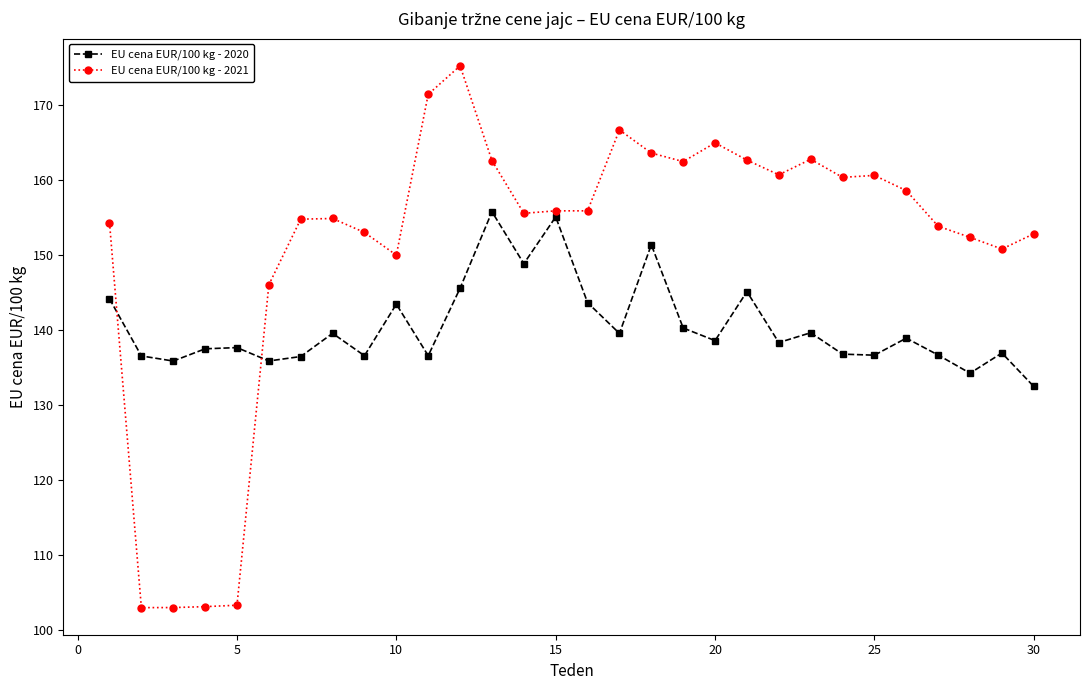

How many lines are shown in the chart?

2